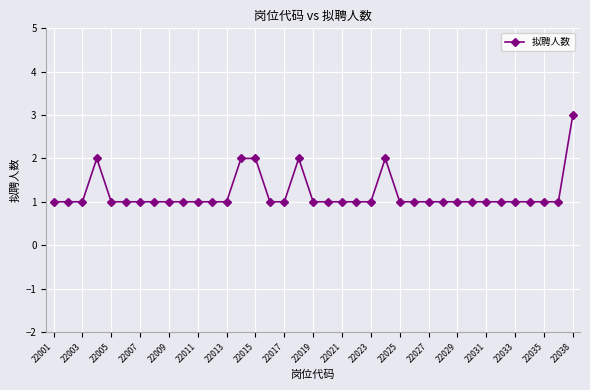

How many series are shown in this chart?

1